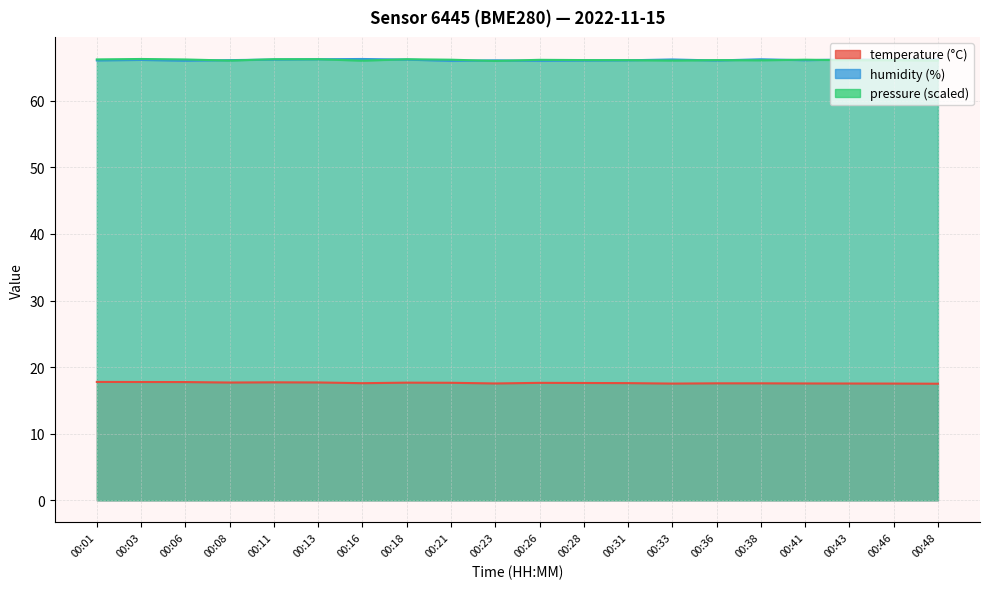

What is the sum of the temperature values at 00:26 and 00:41?

35.2